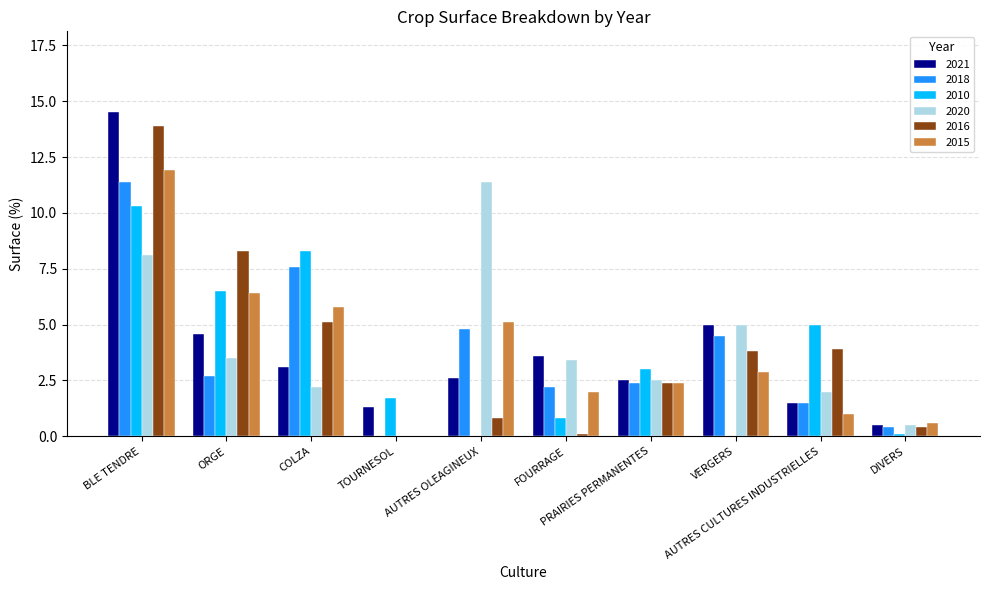

What is the maximum value for 2018?

11.4